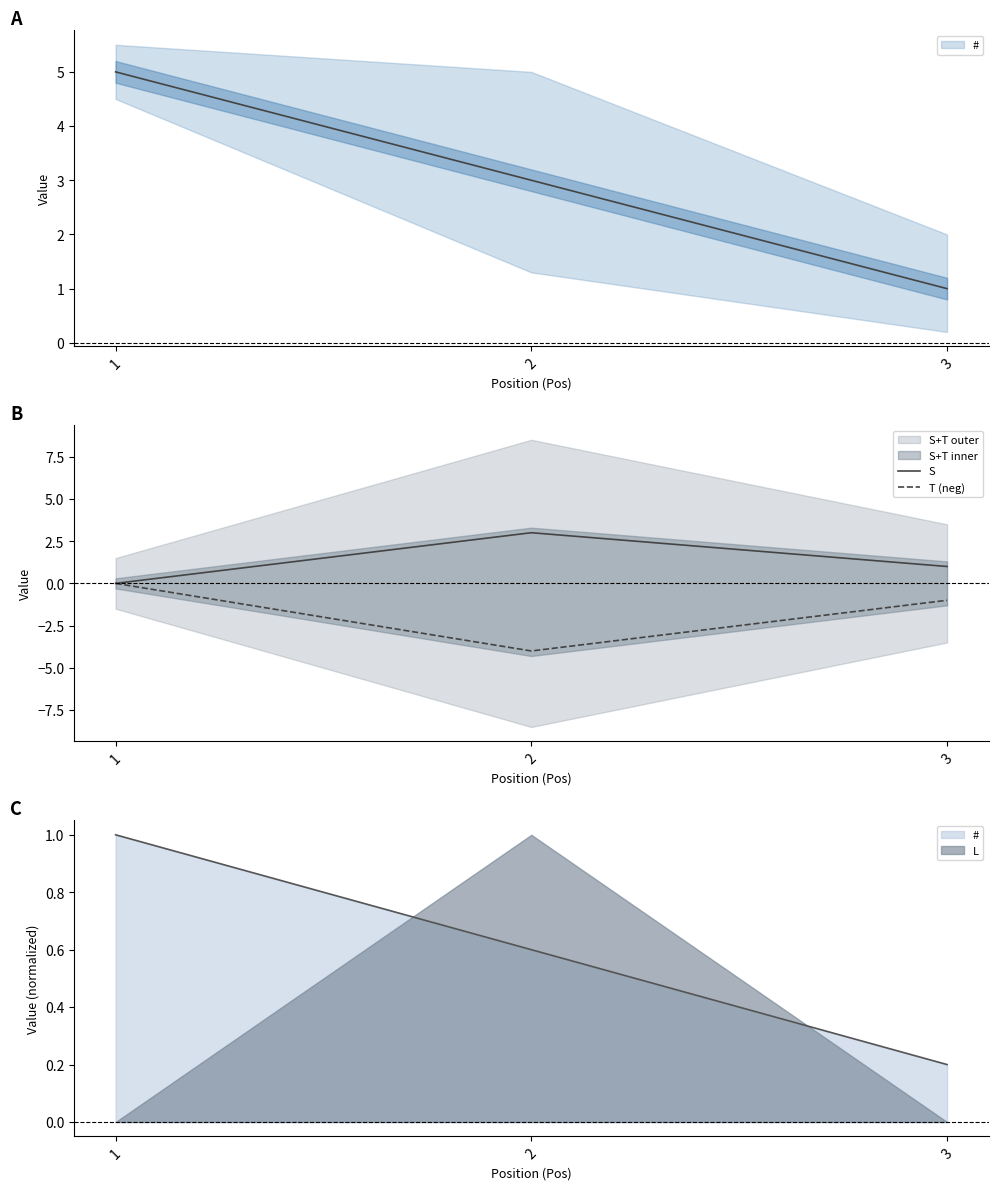

List the series in order of their overall mean, lowest first.

T (neg), S